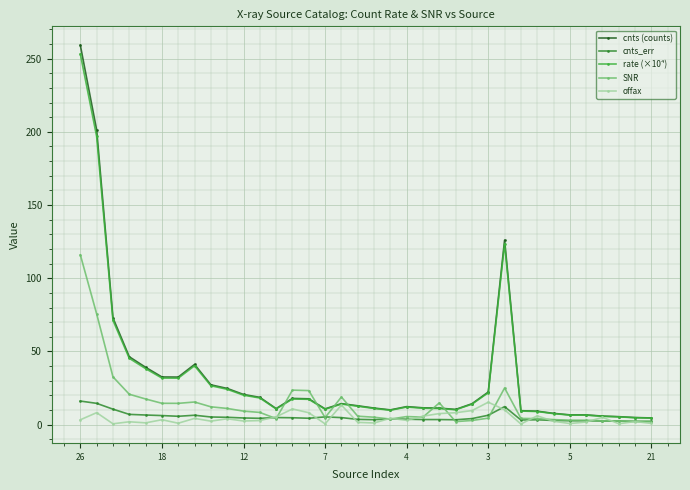

What is the value of the SNR point at the 8th from the left?

15.4